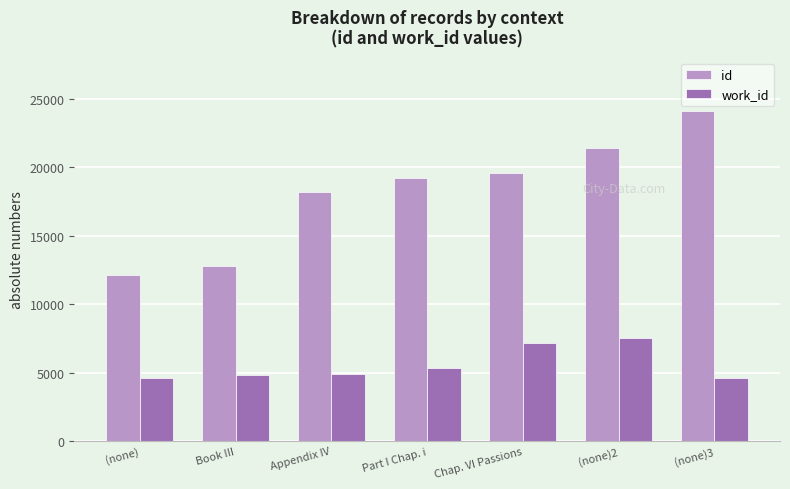

What is the sum of the id values at Appendix IV and Book III?

31030